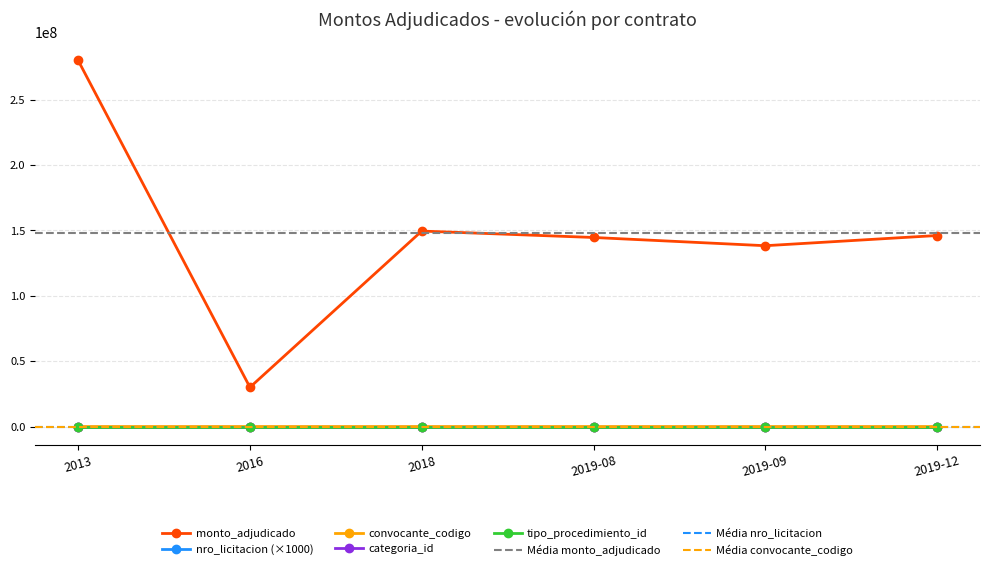

What is the value of the monto_adjudicado point at the 5th from the left?

138300000.0